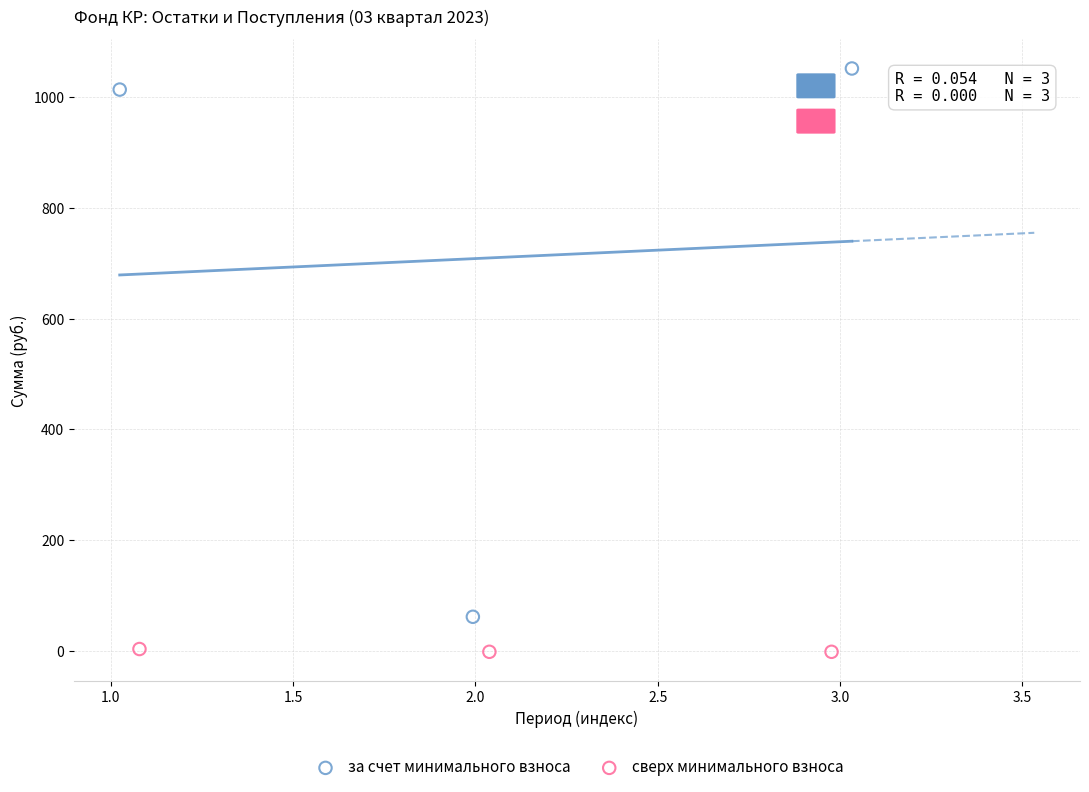

Which series reaches the maximum Y coordinate?

за счет минимального взноса